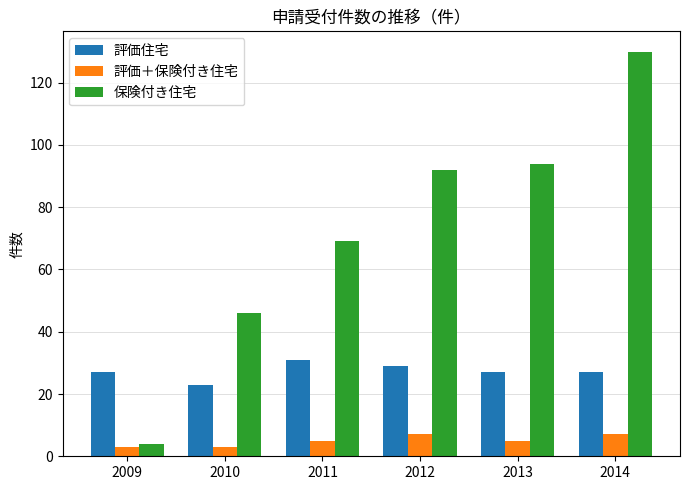

What is the smallest value displayed?

3